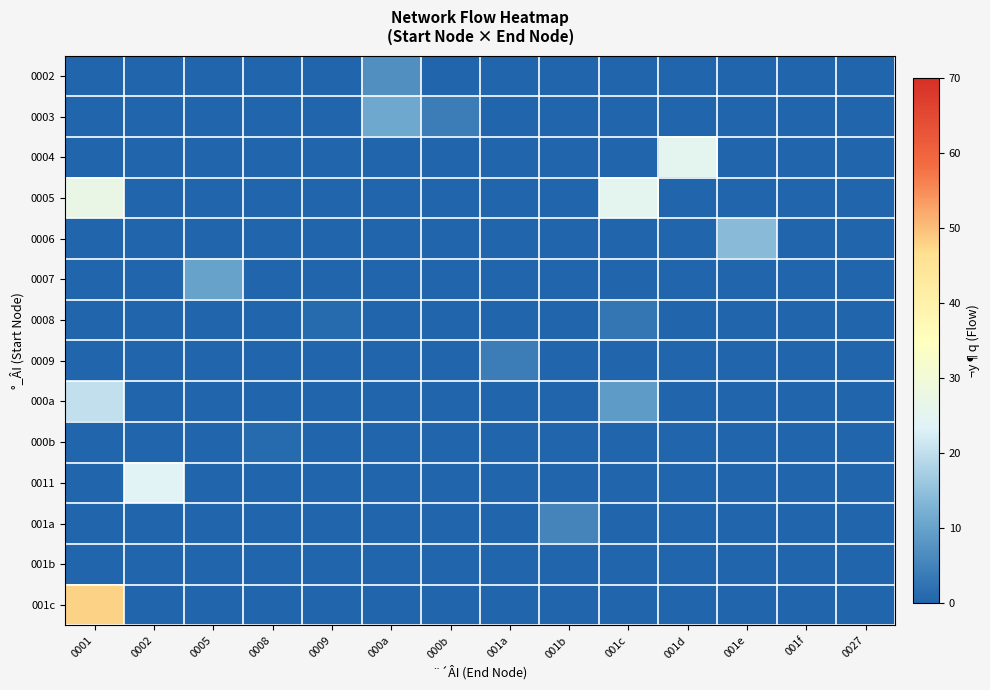

Between 001b and 000b, which is larger?

001b